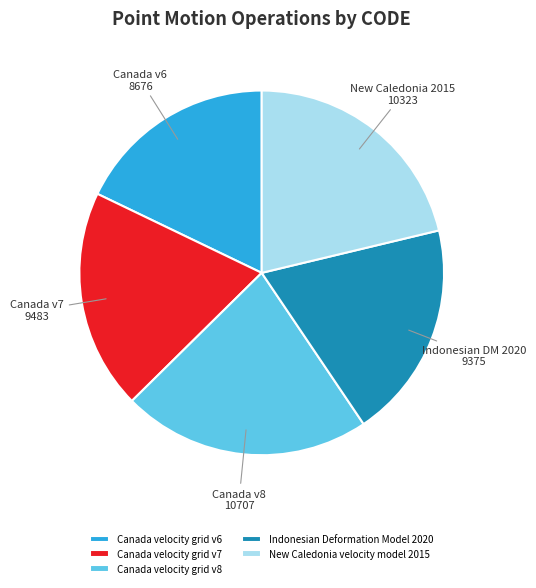

Approximately how many times larger is the value at New Caledonia velocity model 2015 compared to Canada velocity grid v6?

1.2